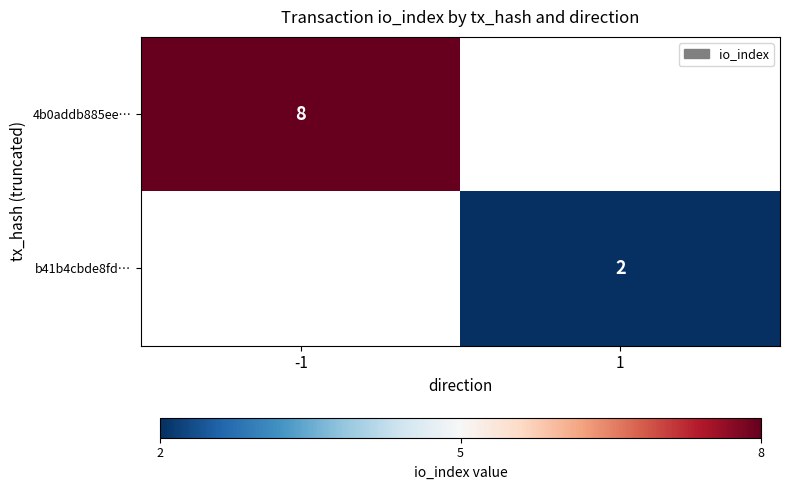

The 4b0addb885ee… series shows 12 at -1. True or false?

False